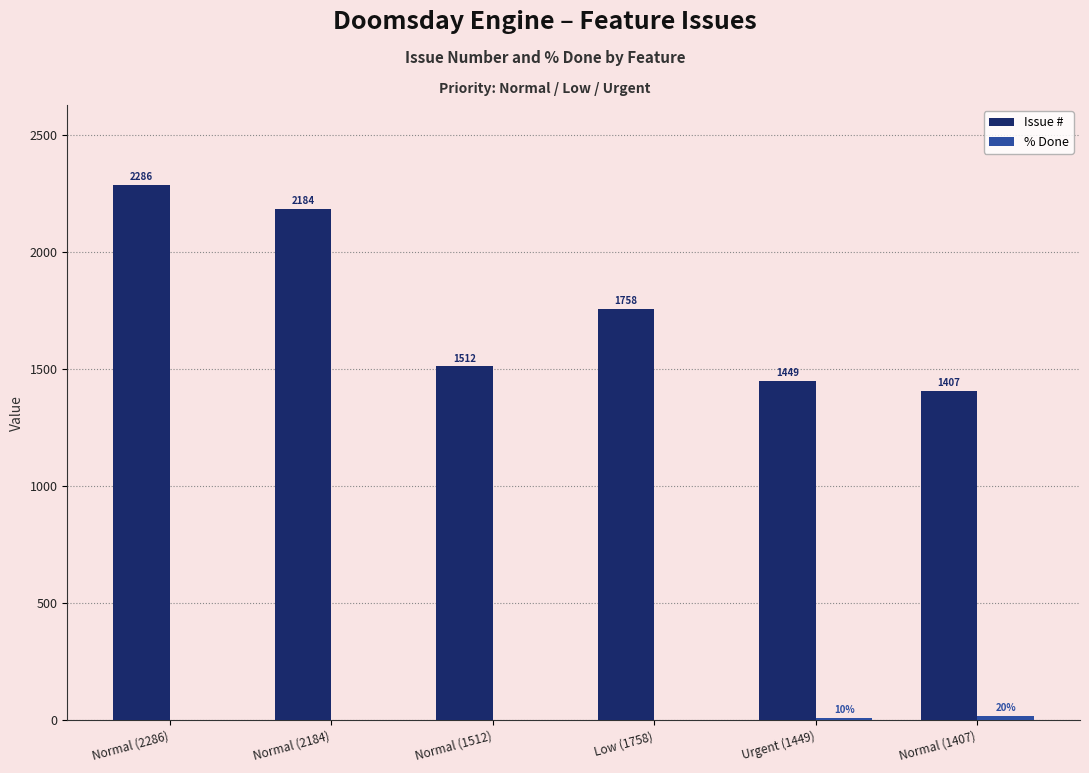

Which series changed the most between Normal (2286) and Normal (2184)?

Issue #